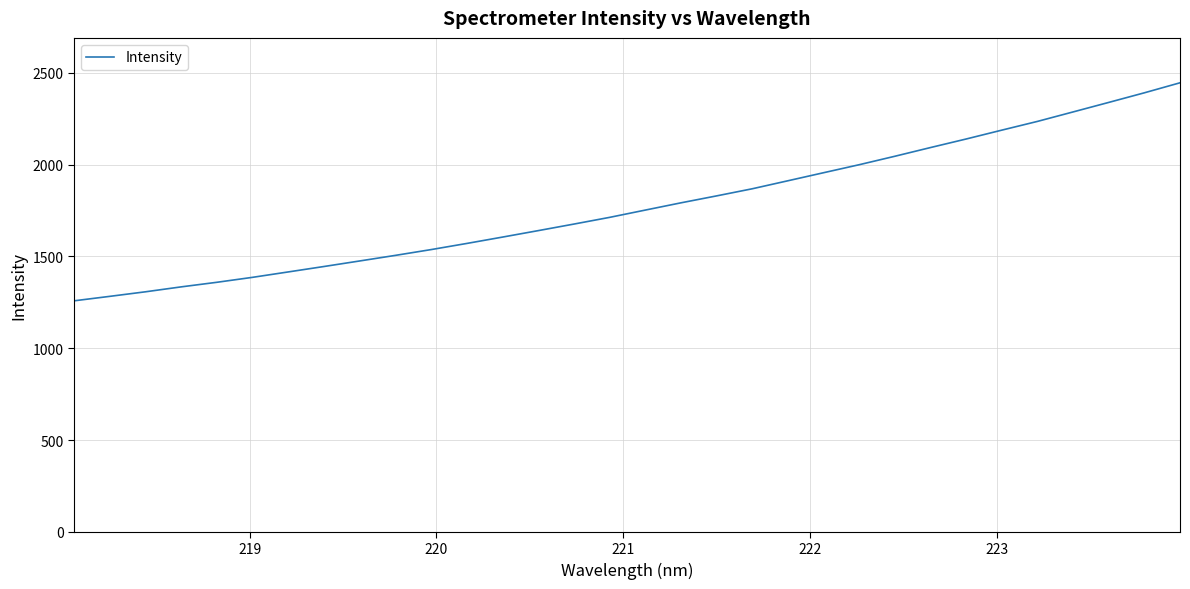

What is the smallest value displayed?

1258.3